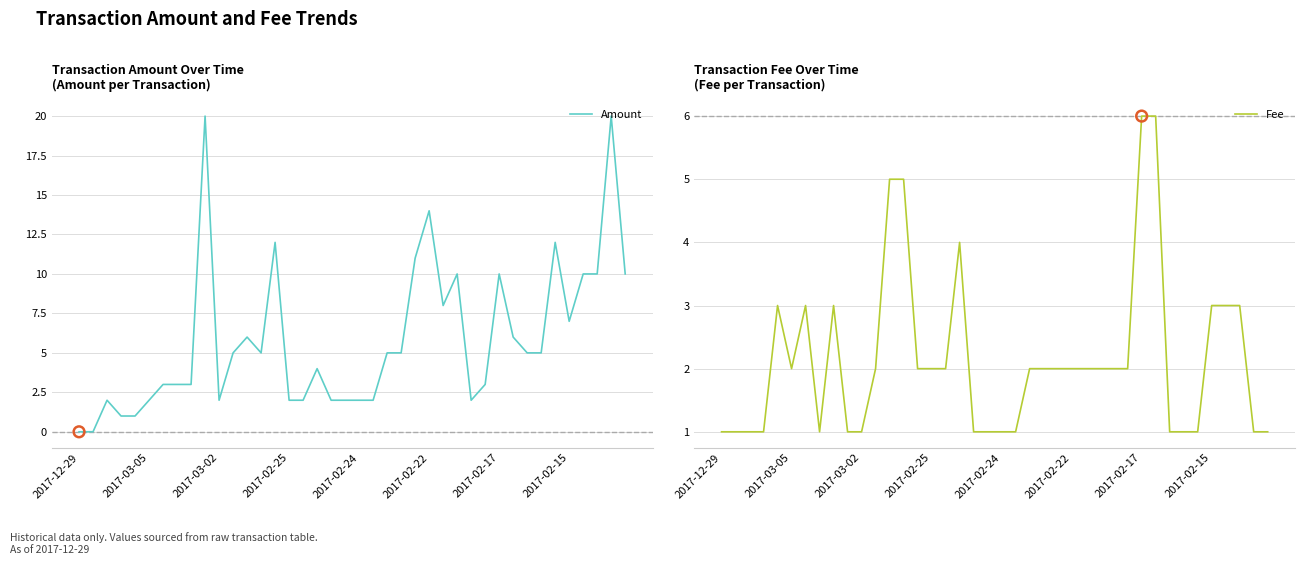

Is the value of Amount at 11 greater than the value of Fee at 28?

Yes